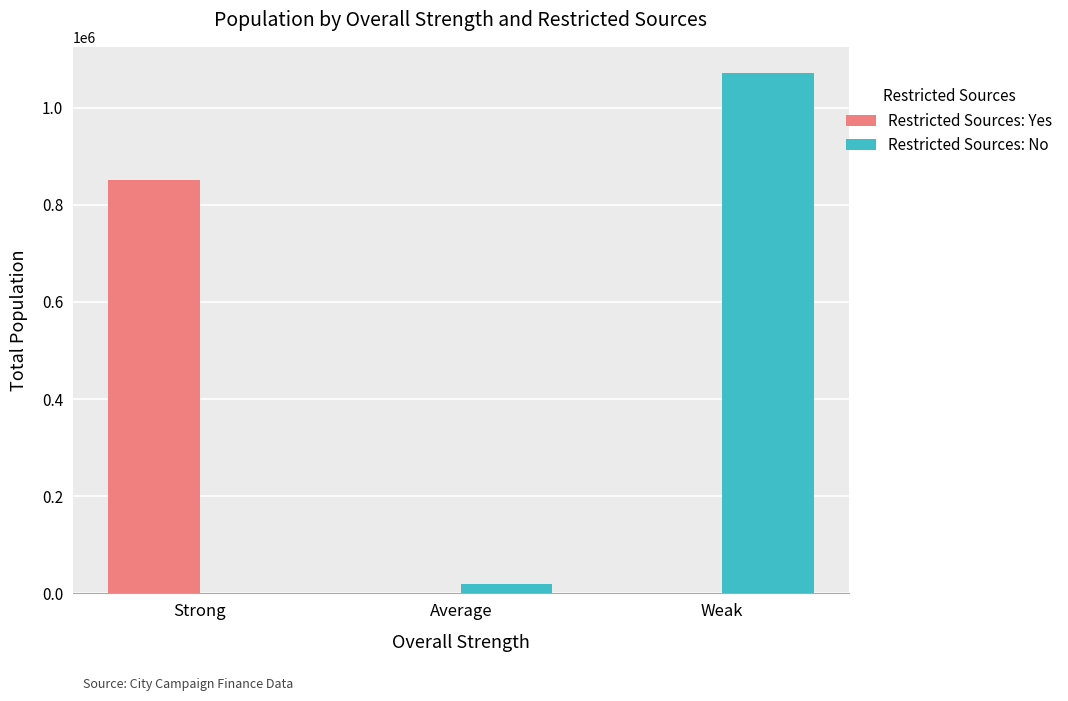

Reading left to right, what are all the values shown in this chart?

Restricted Sources: Yes: Strong=850139	Average=0	Weak=0
Restricted Sources: No: Strong=0	Average=20271	Weak=1071338